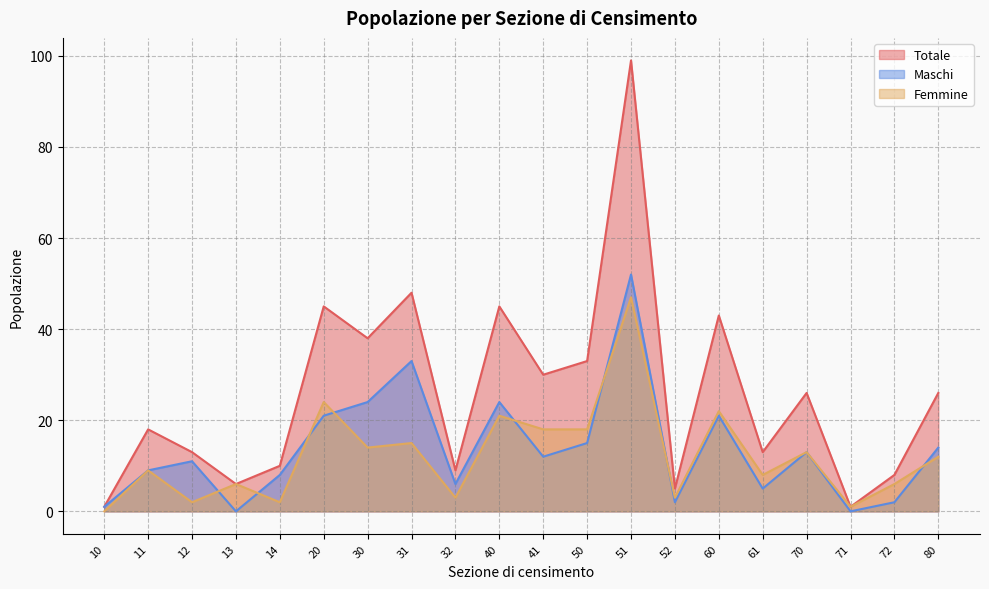

What are all the series names shown in the legend?

Totale, Maschi, Femmine